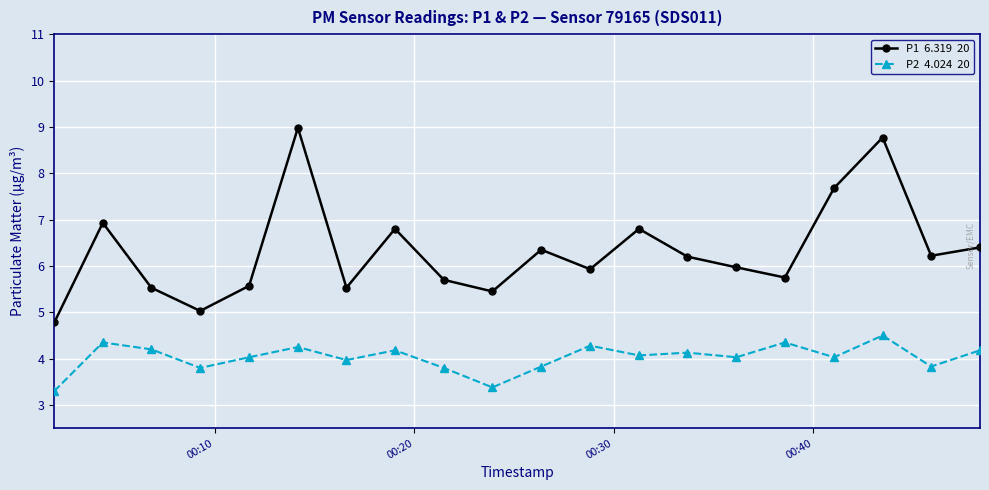

What is the minimum value shown in the chart?

3.3